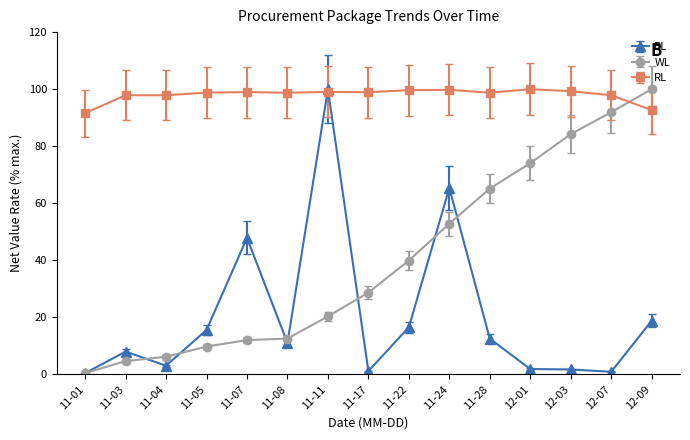

Rank the series by their average value, from highest to lowest.

RL, WL, BL